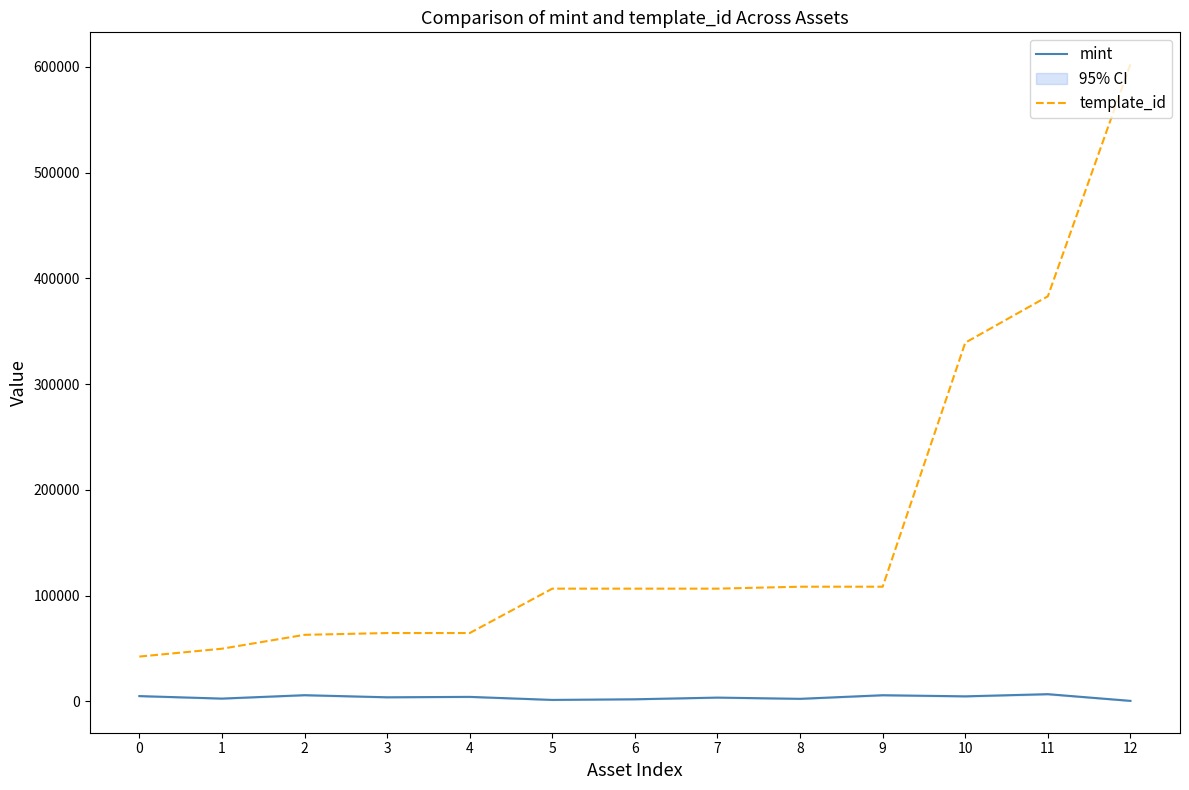

What are all the series names shown in the legend?

mint, template_id